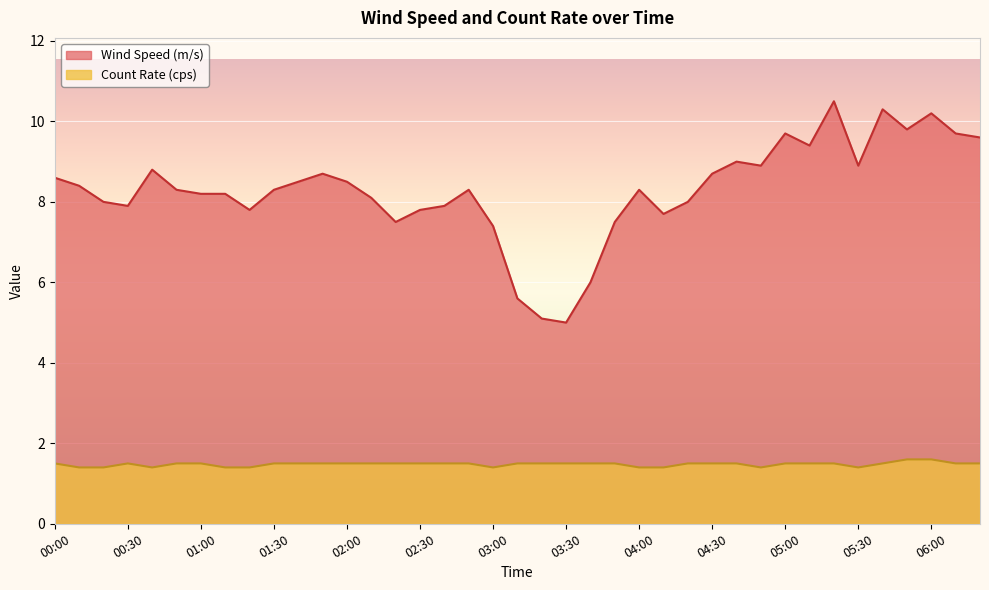

How many lines are shown in the chart?

2